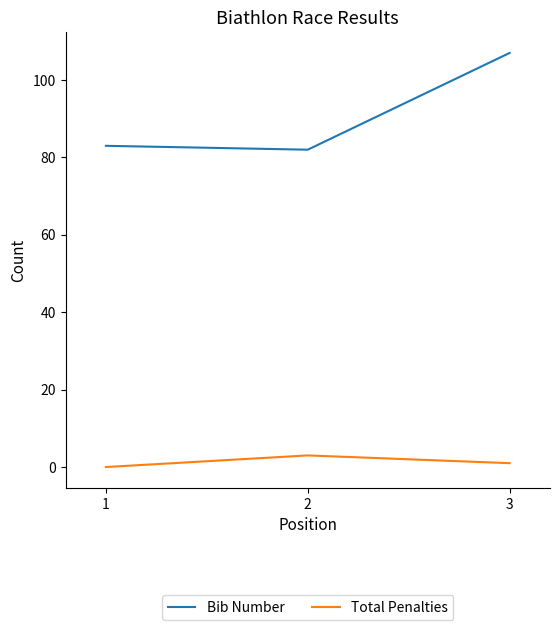

Reading right to left, extract all data points from this chart.

Bib Number: 3=107	2=82	1=83
Total Penalties: 3=1	2=3	1=0